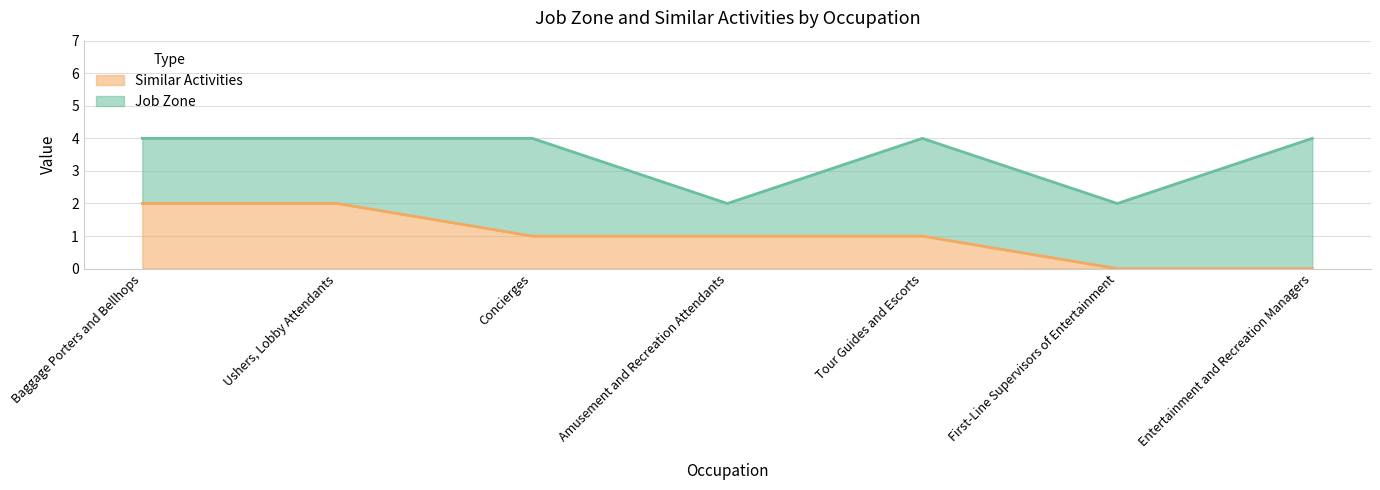

The value of Similar Activities at Entertainment and Recreation Managers is 1. True or false?

False